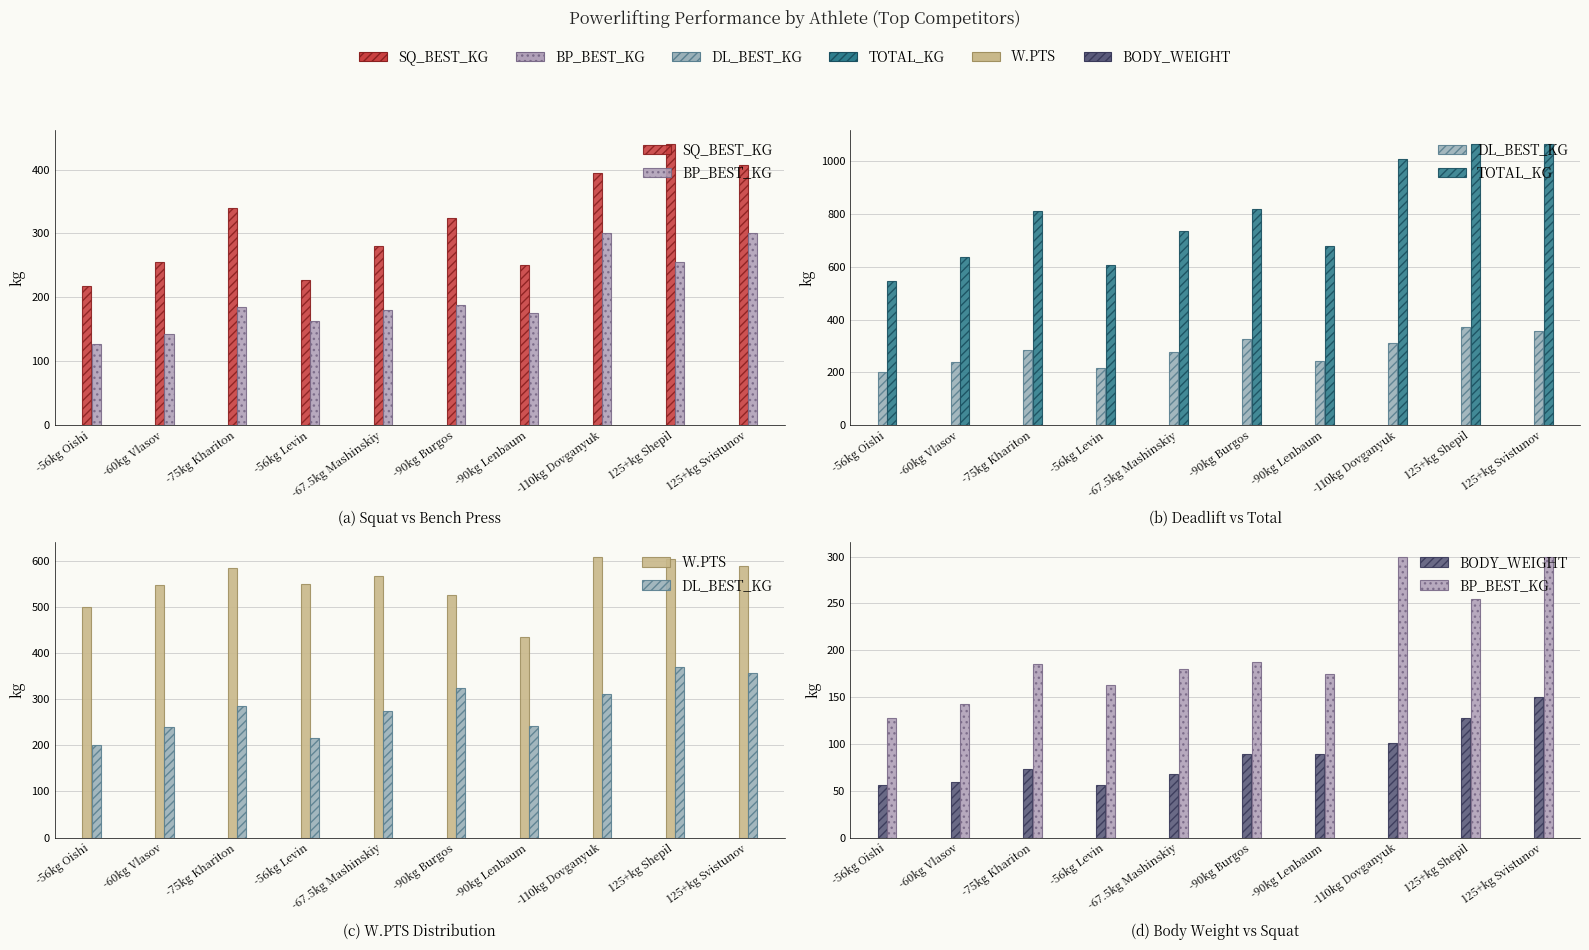

Between -67.5kg Mashinskiy and -90kg Burgos, which series saw the biggest shift?

TOTAL_KG